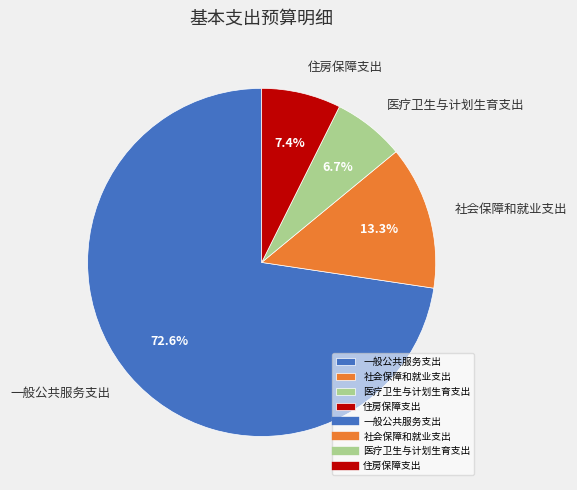

Which slice represents more than half of the pie?

一般公共服务支出